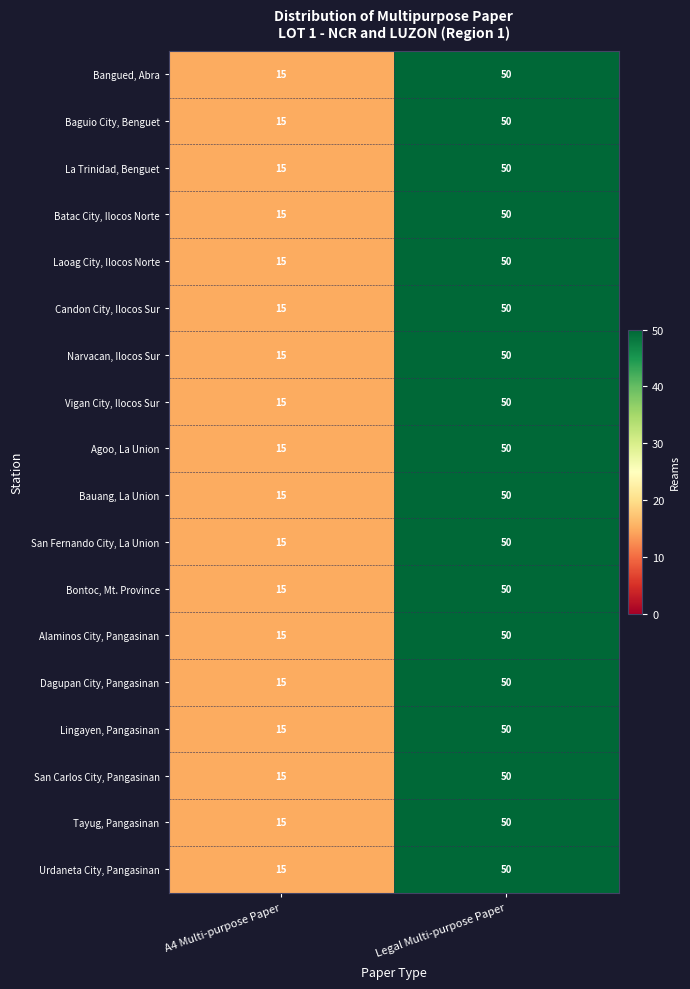

What is the difference between the Urdaneta City, Pangasinan values at Legal Multi-purpose Paper and A4 Multi-purpose Paper?

35